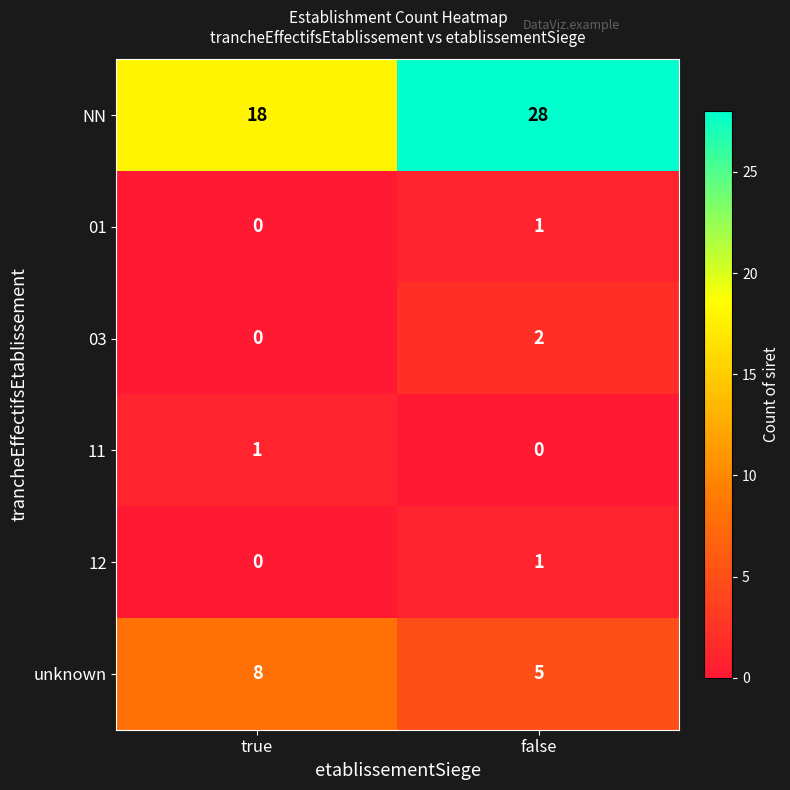

What is the difference between the highest and lowest values at true?

18